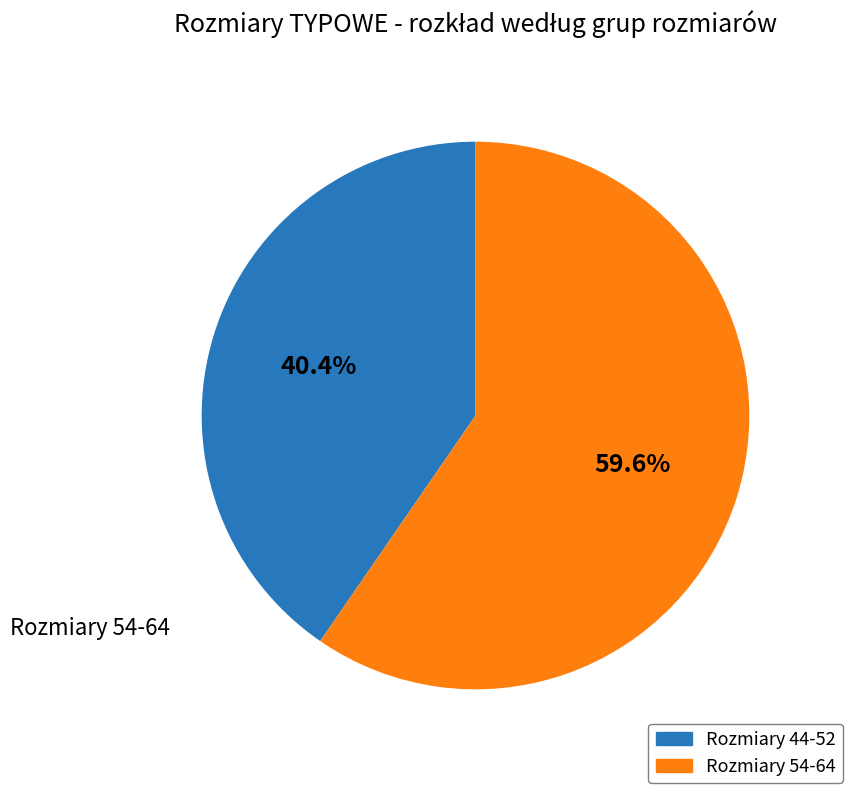

How many segments does this pie chart have?

2